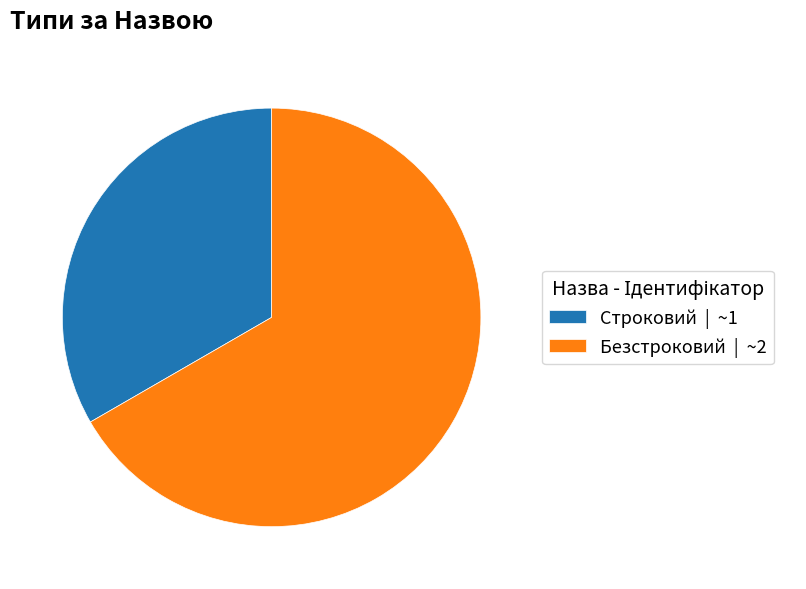

Rank the categories by value from highest to lowest.

Безстроковий, Строковий